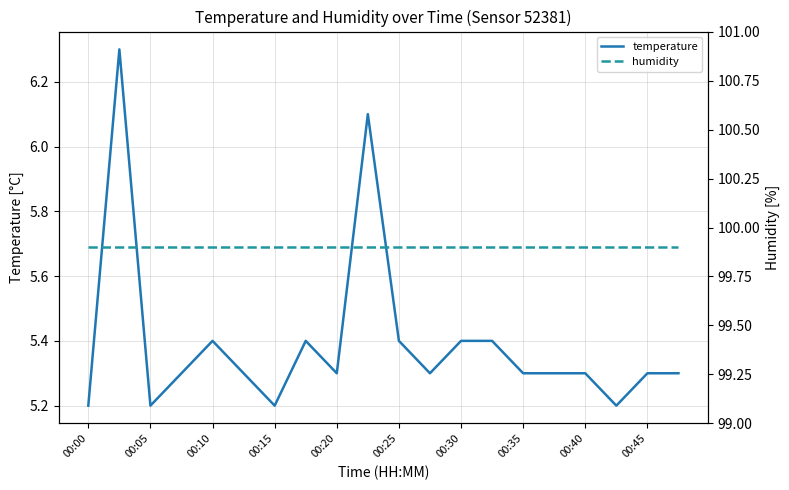

True or false: temperature and humidity intersect in this chart.

False